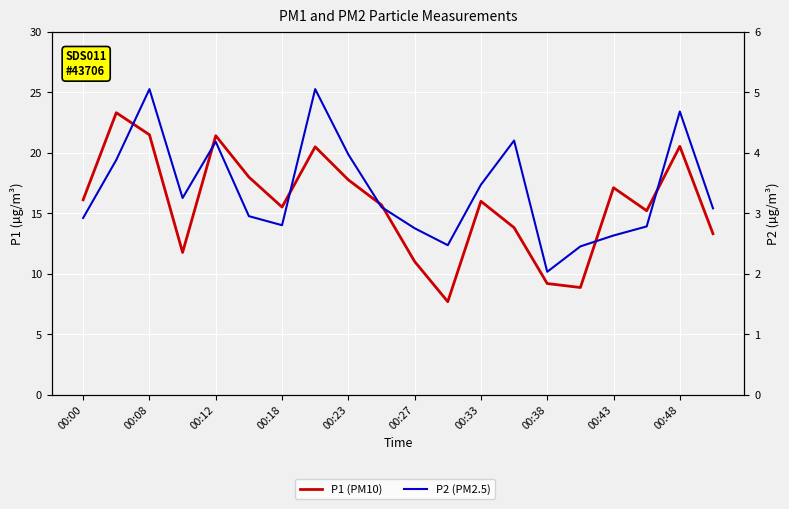

How many categories are shown in the chart?

20